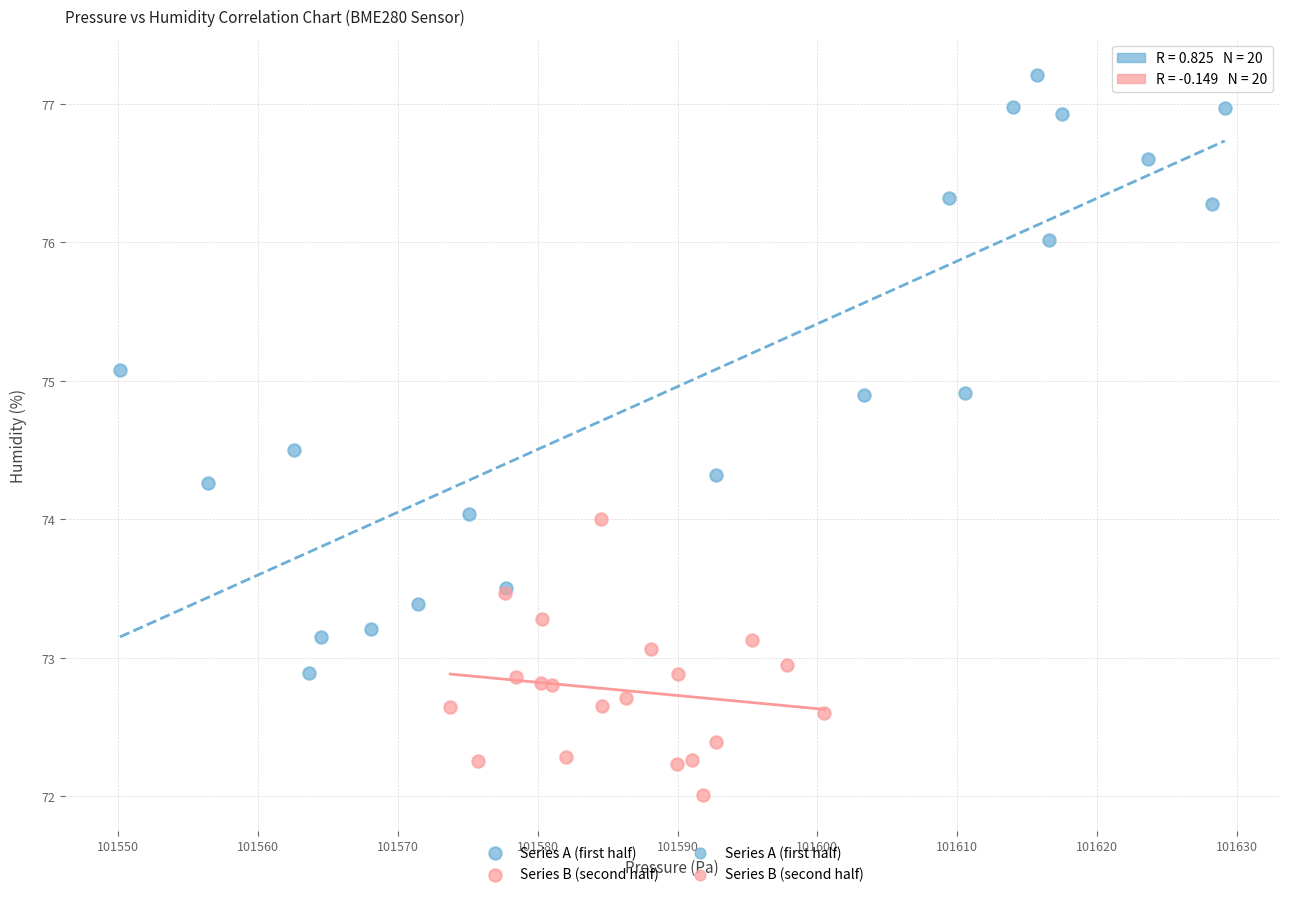

Which series has the largest Y range (max minus min)?

Series A (first half)